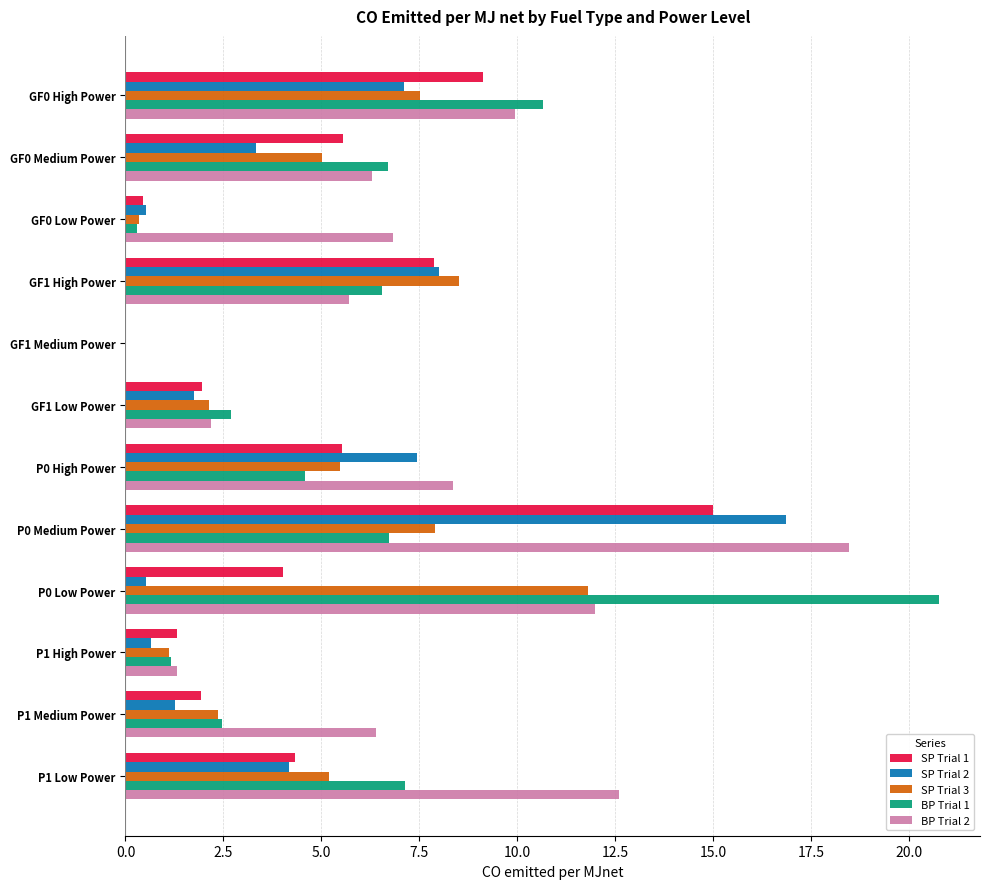

Which series has the largest total across all categories?

BP Trial 2